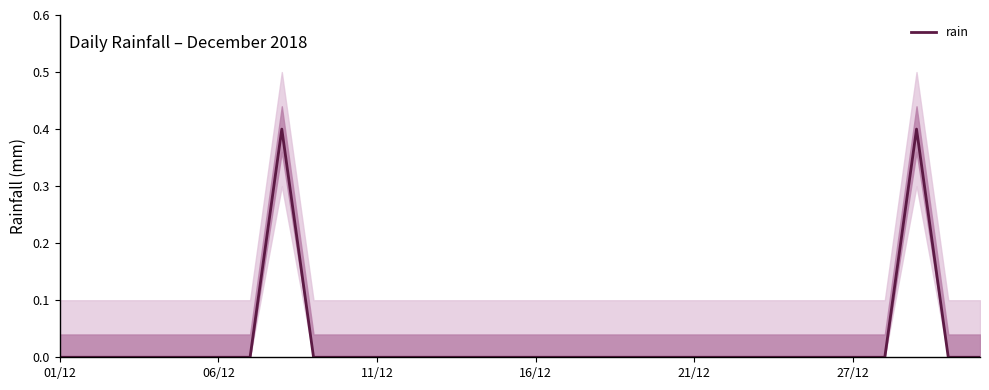

Reading right to left, what are all the values shown in this chart?

0.0	0.0	0.4	0.0	0.0	0.0	0.0	0.0	0.0	0.0	0.0	0.0	0.0	0.0	0.0	0.0	0.0	0.0	0.0	0.0	0.0	0.0	0.4	0.0	0.0	0.0	0.0	0.0	0.0	0.0